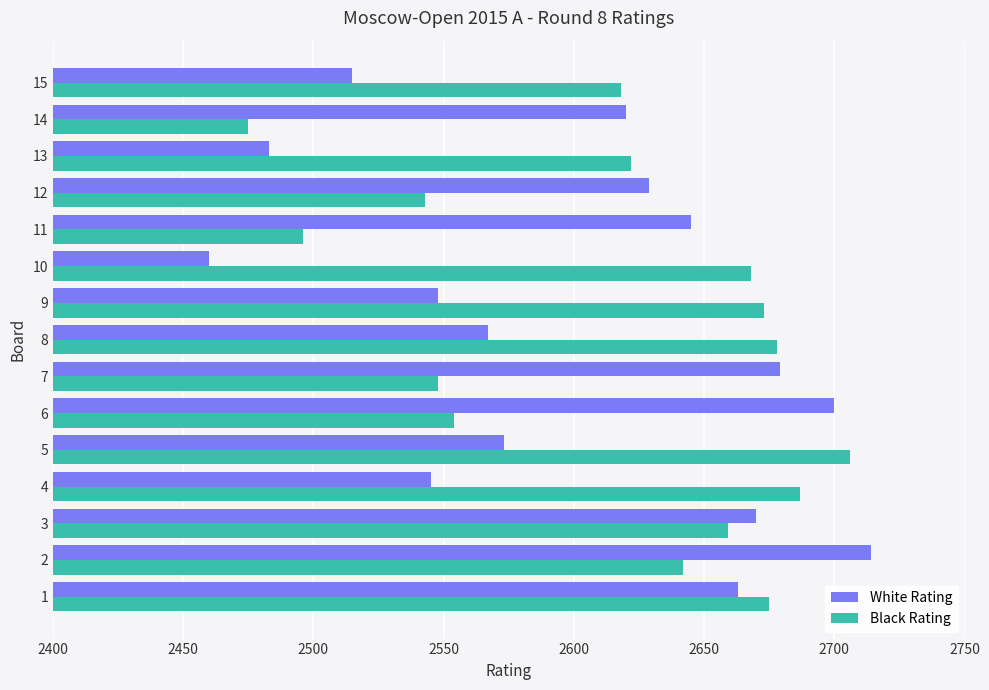

What is the sum of the Black Rating values at 8 and 10?

5346